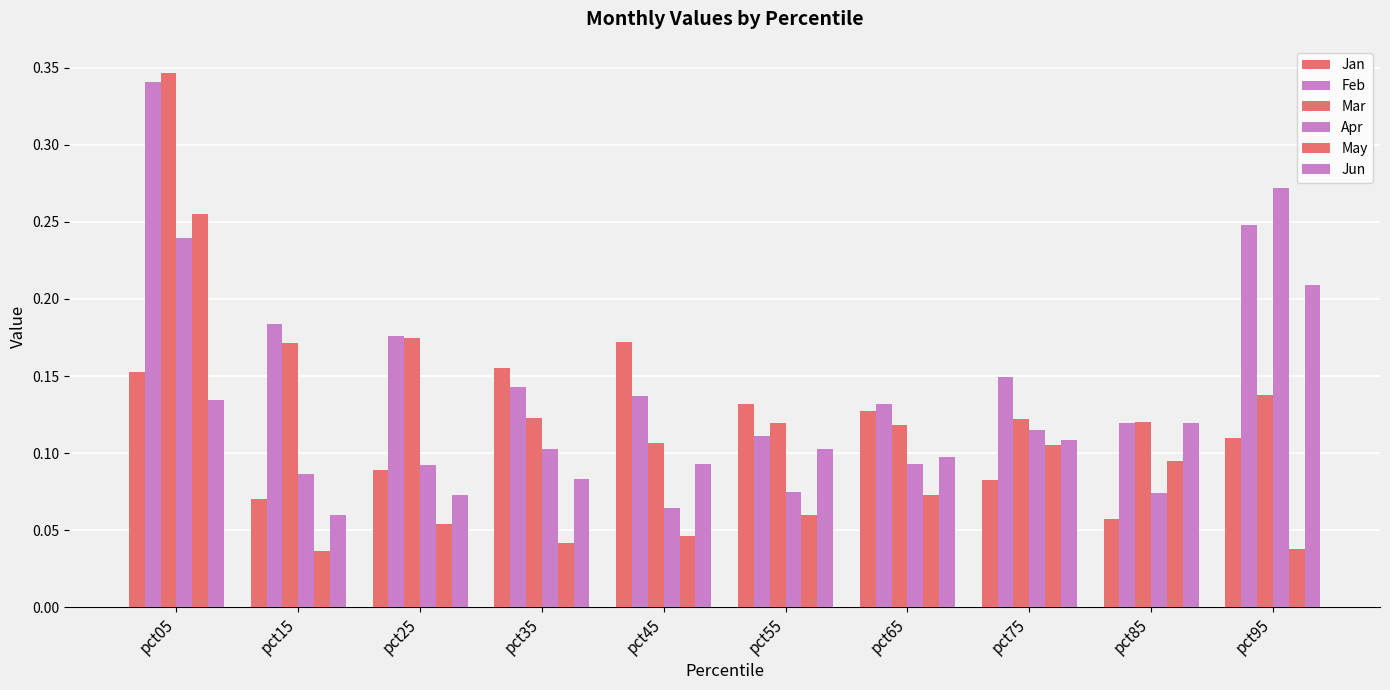

At which category does the chart reach its peak across all series?

pct05